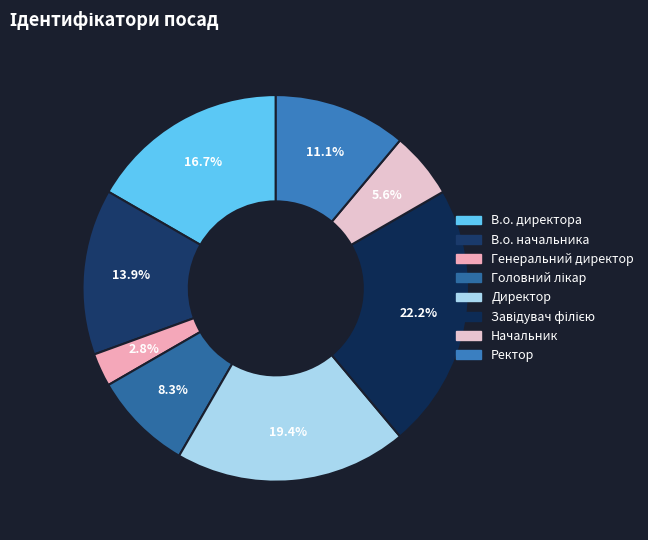

How many segments does this pie chart have?

8